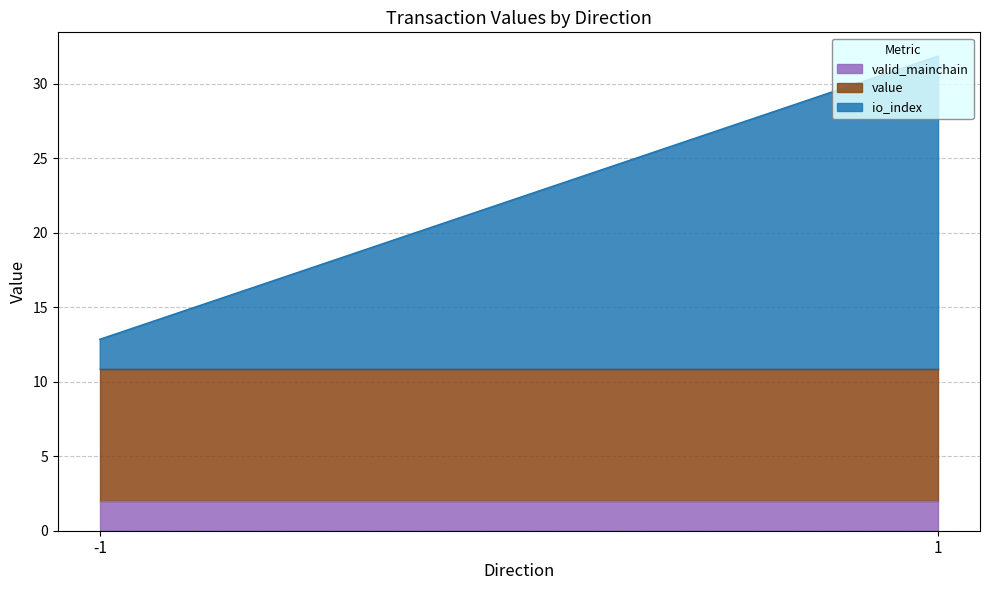

What is the total value across all series at -1?

12.8